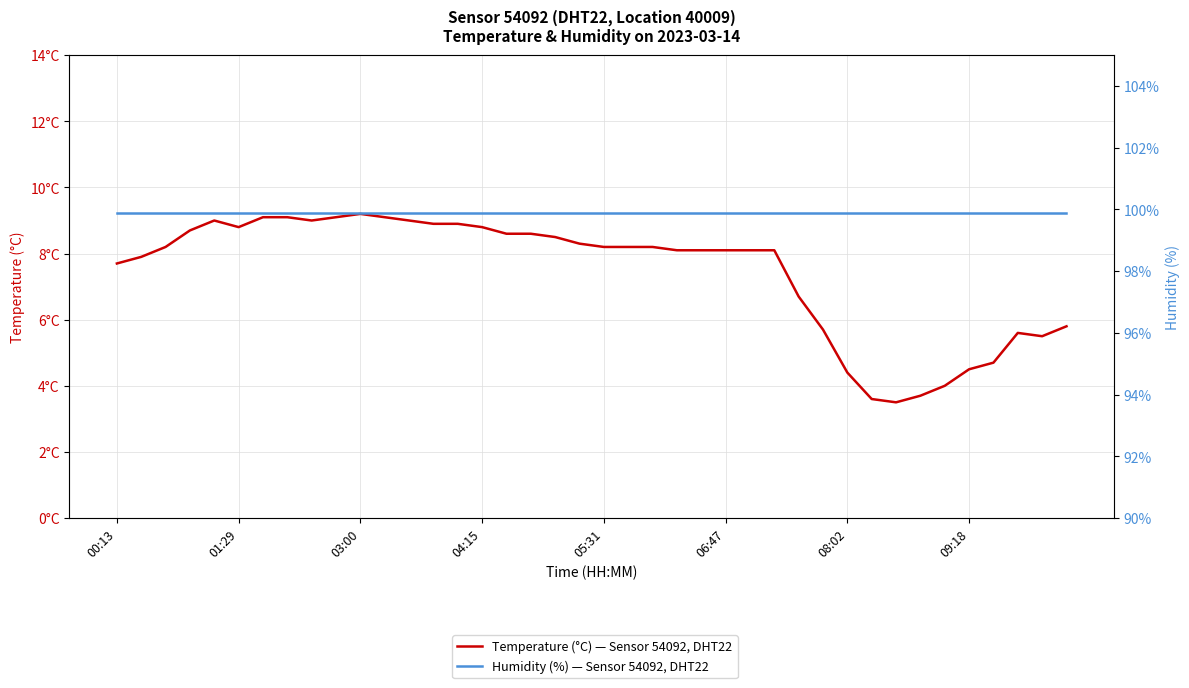

Which series has the largest total across all categories?

Humidity (%) — Sensor 54092, DHT22